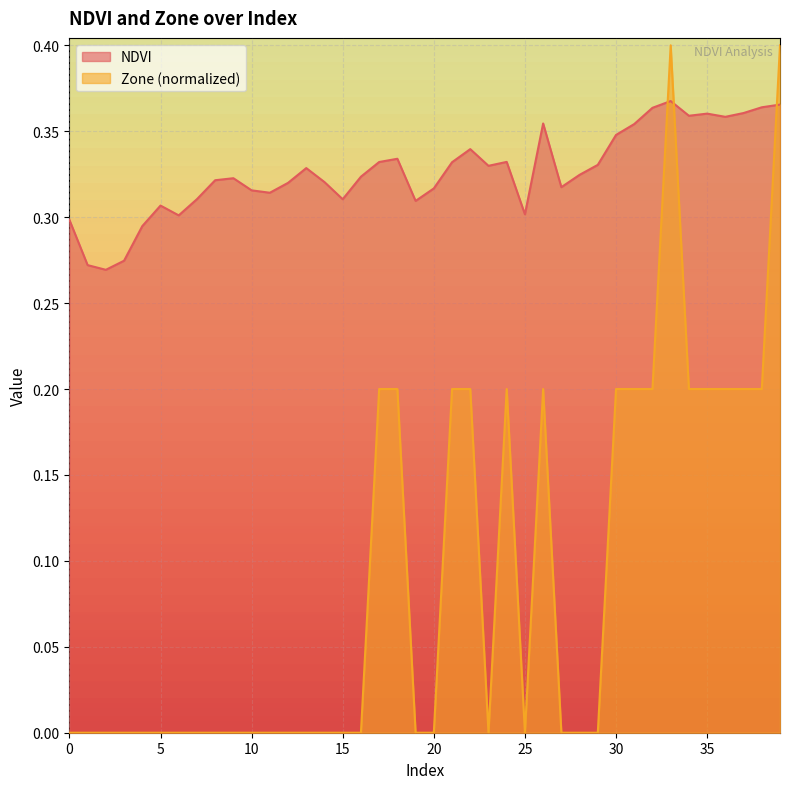

True or false: NDVI and Zone intersect in this chart.

True